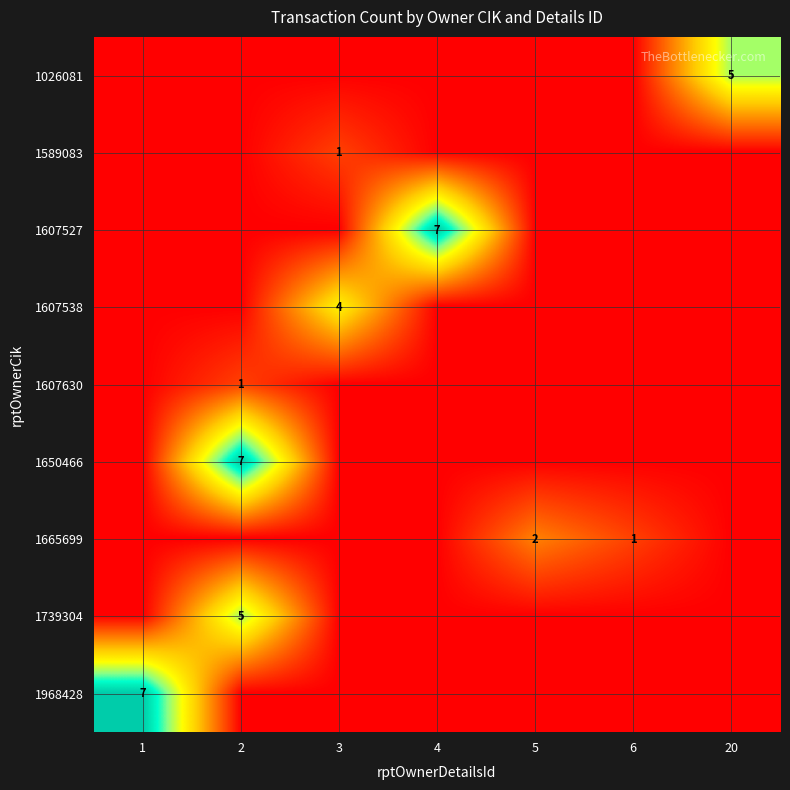

The value of 1650466 at 2 is 7. True or false?

True